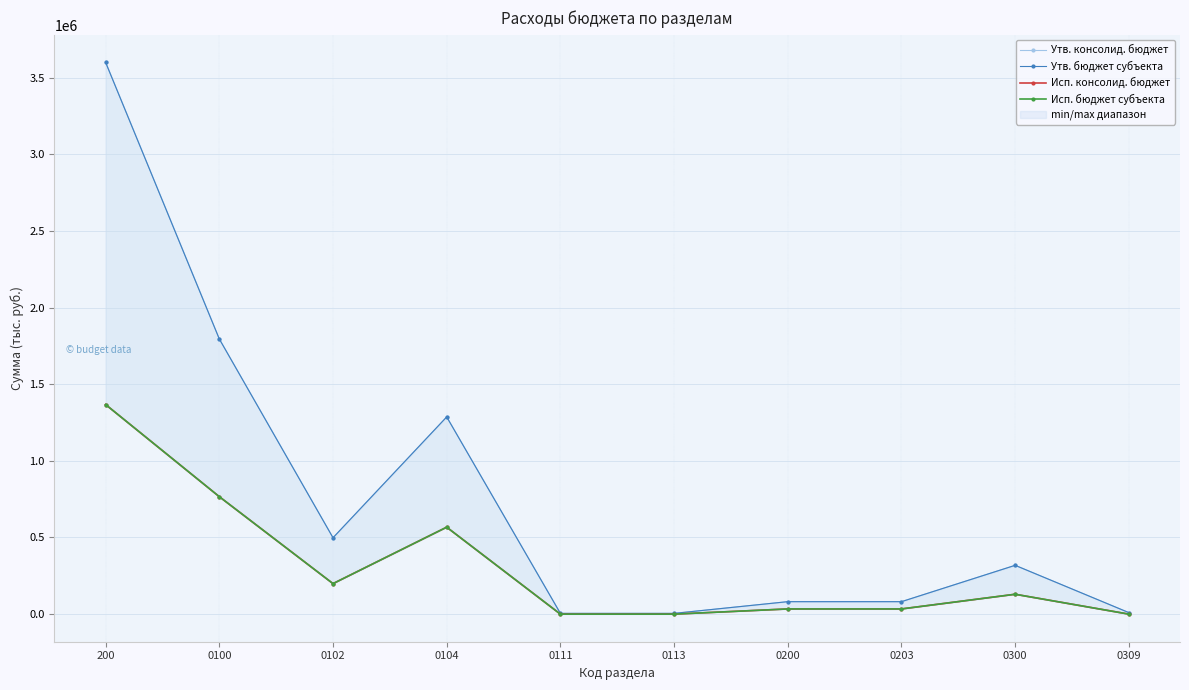

What is the spread (max minus min) of values at 200?

2232296.0